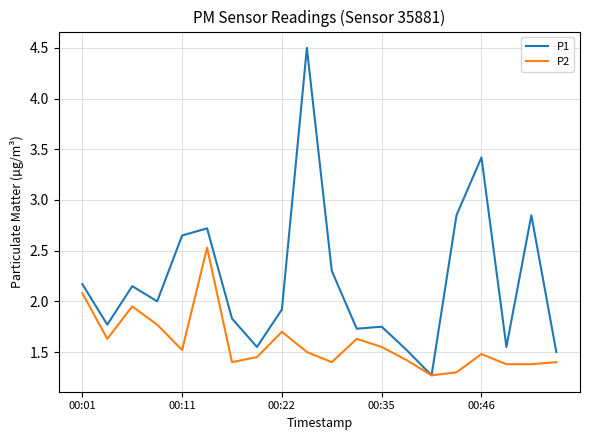

Which series has the largest total across all categories?

P1